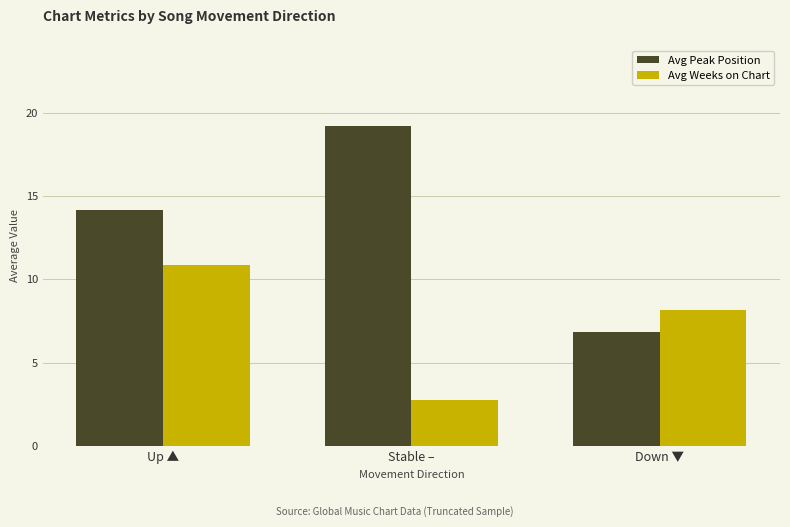

What is the sum of the Avg Weeks on Chart values at Down ▼ and Up ▲?

19.0